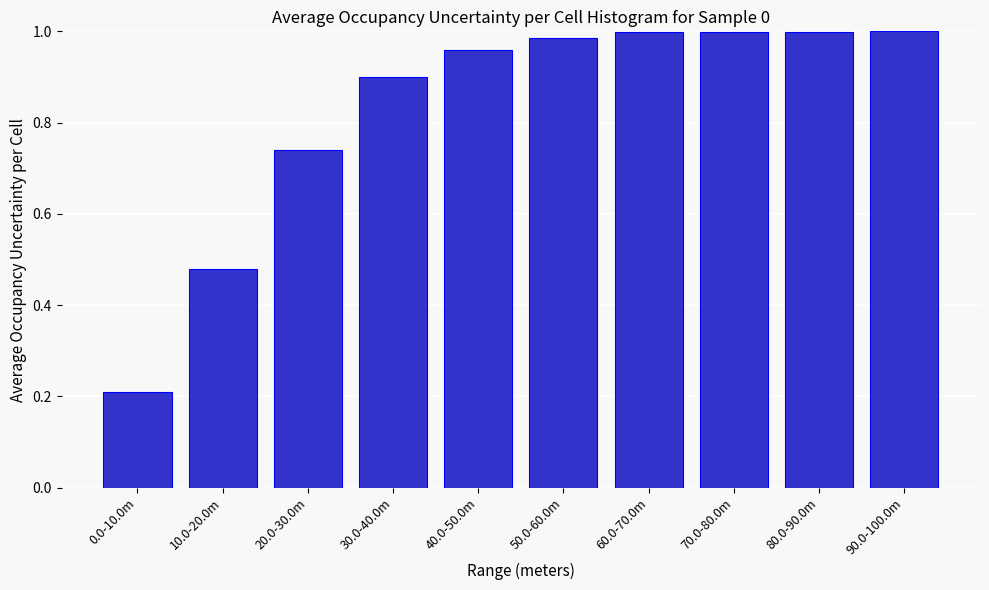

Is it true that the value at 80.0-90.0m is 1.0?

True